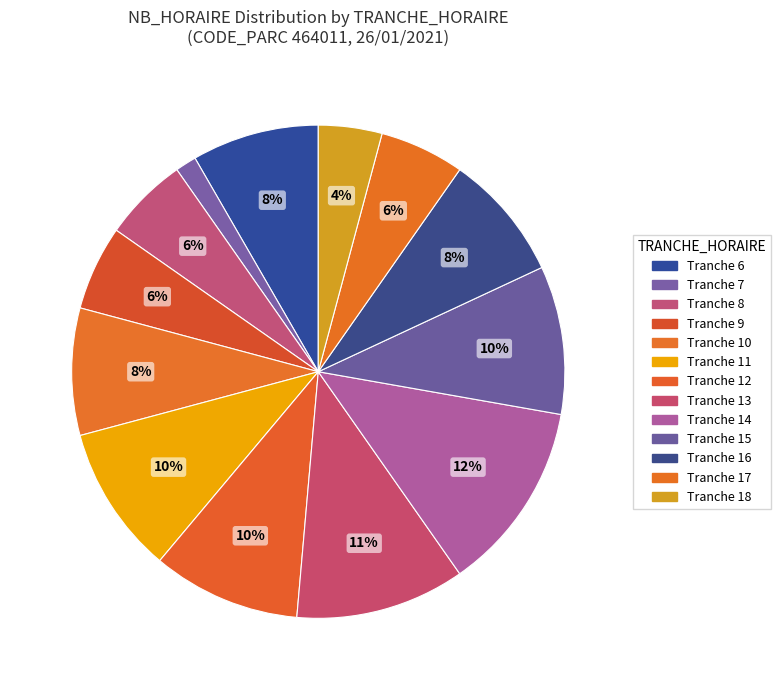

How many segments does this pie chart have?

13